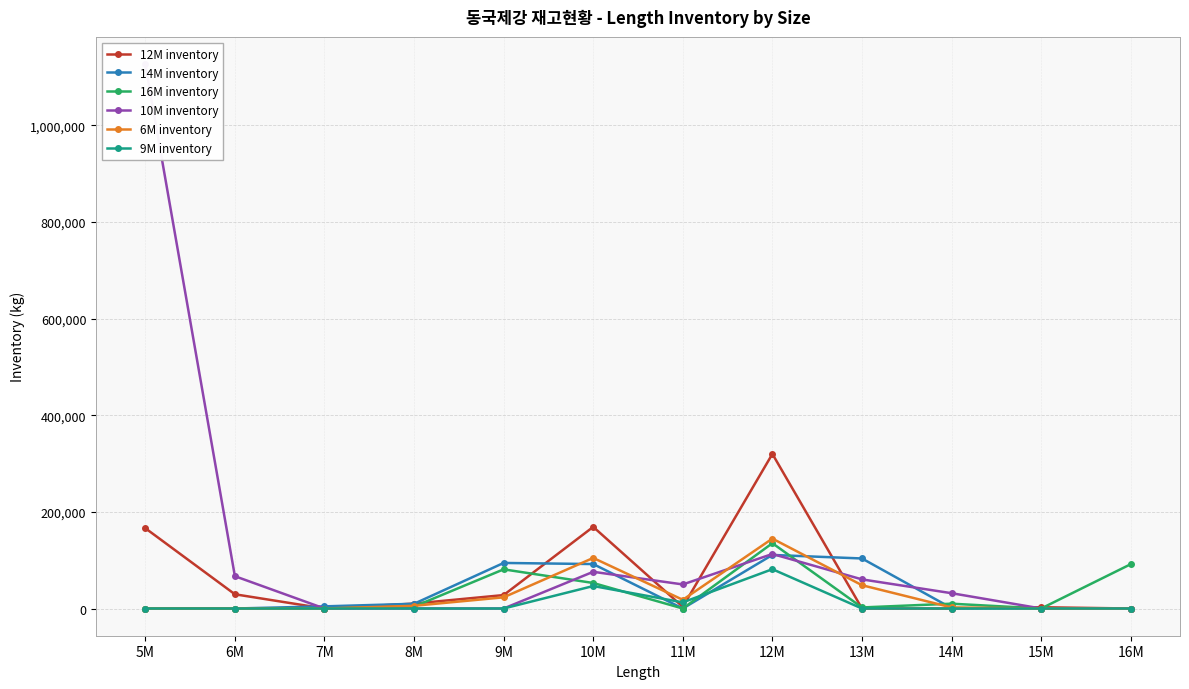

Does the chart have visible grid lines?

Yes